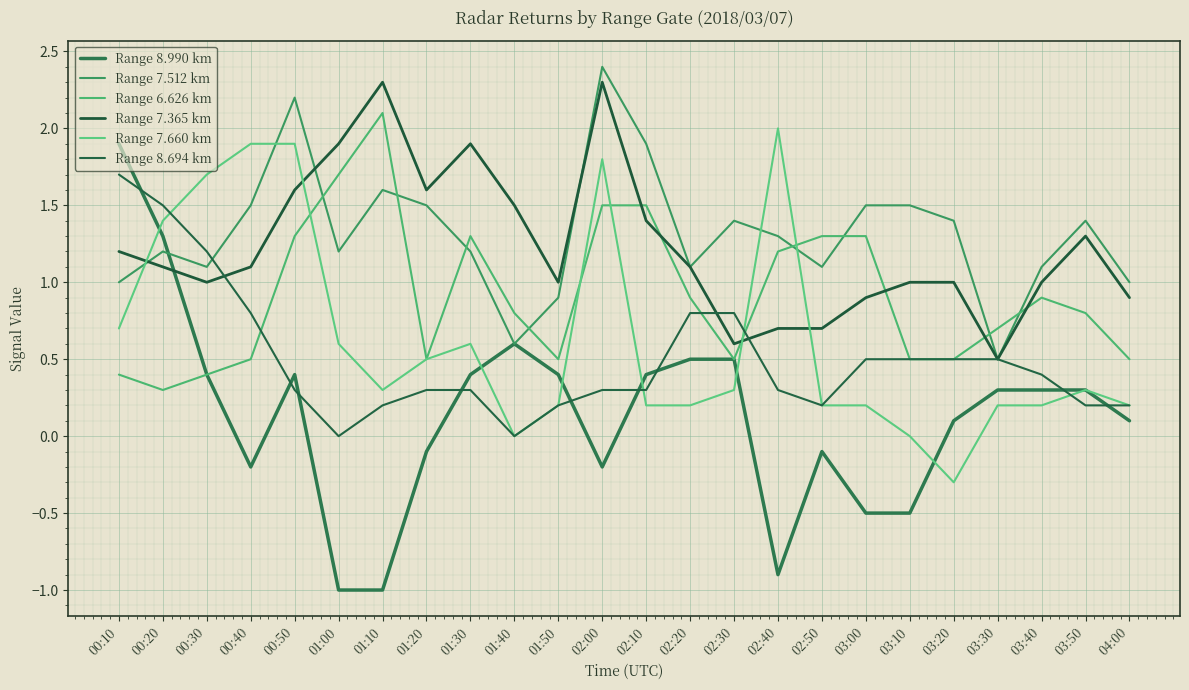

How many lines are shown in the chart?

6